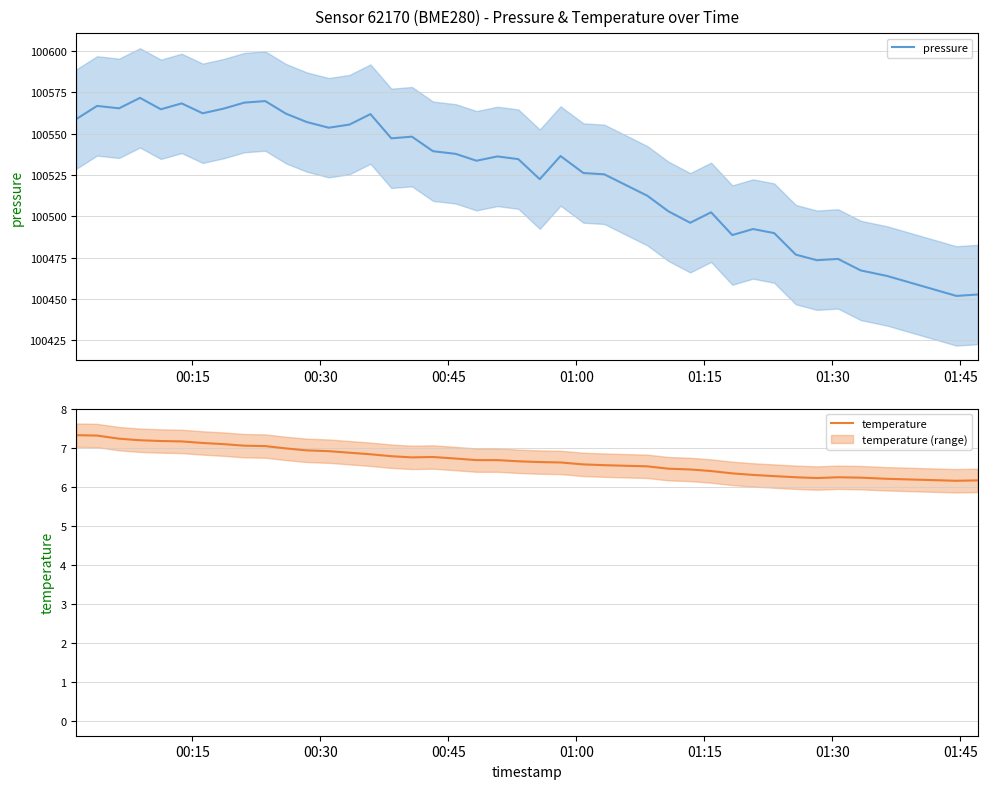

How many series are shown in this chart?

2